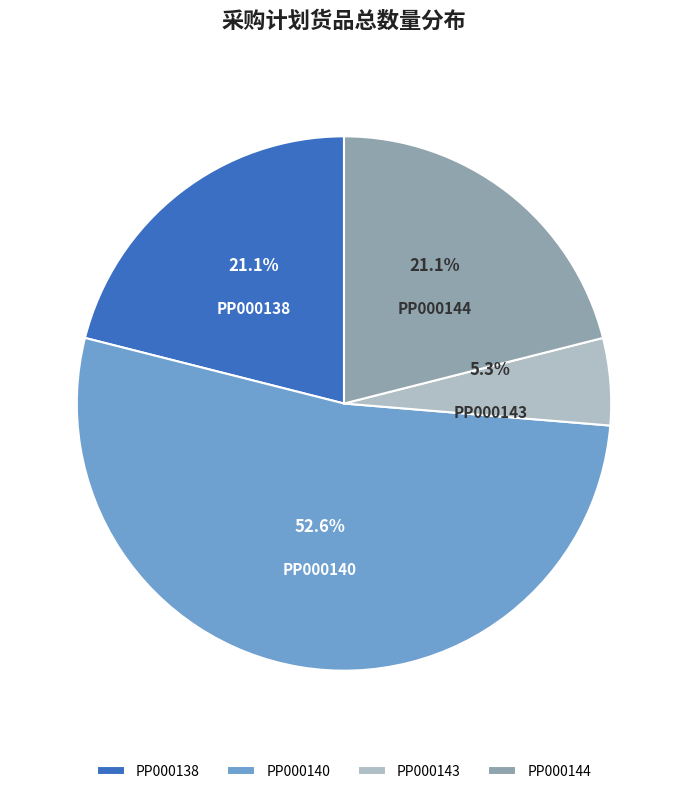

Is PP000144 the majority of the pie?

No